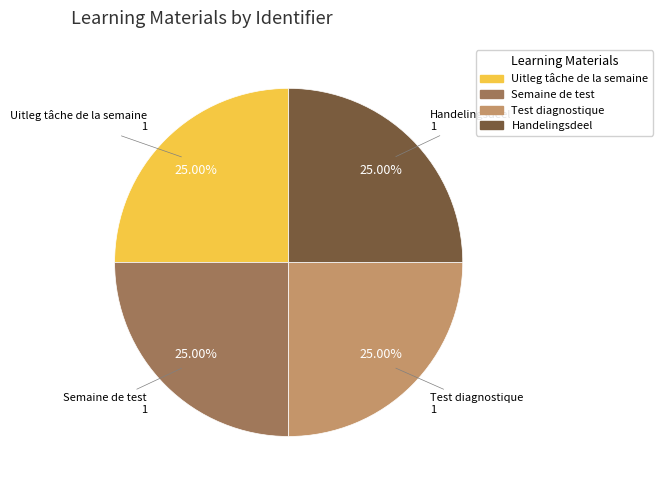

How many segments does this pie chart have?

4